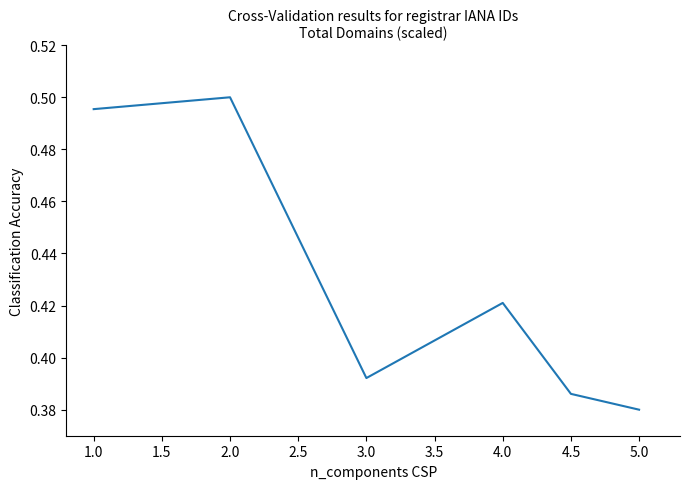

Count the values in the range 0 to 1.

6